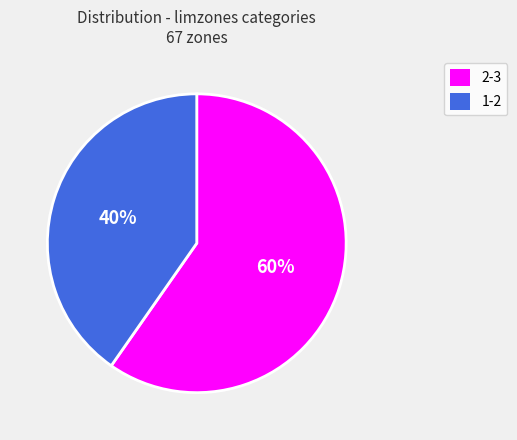

To the nearest percent, what percentage of the pie is 1-2?

40%